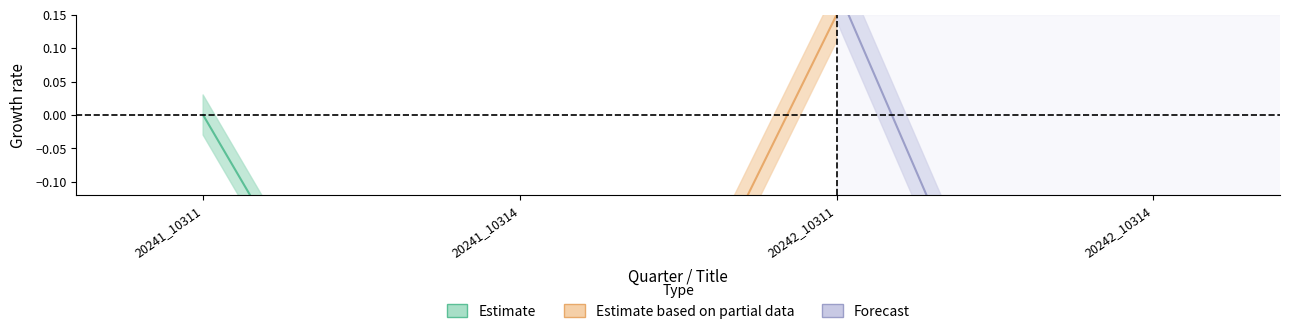

How many lines are shown in the chart?

3